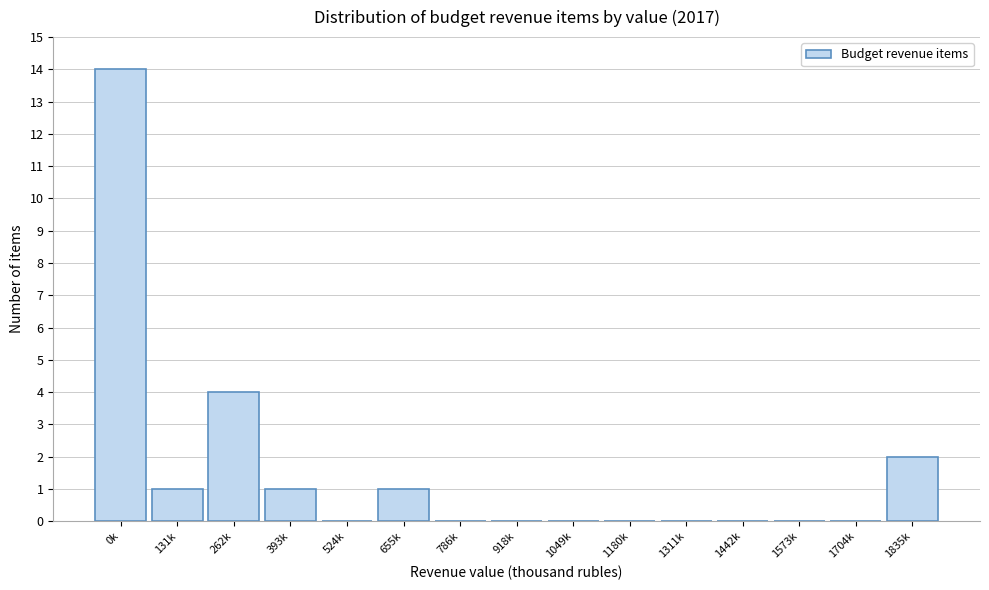

Reading left to right, extract all data points from this chart.

0k=14	131k=1	262k=4	393k=1	524k=0	655k=1	786k=0	918k=0	1049k=0	1180k=0	1311k=0	1442k=0	1573k=0	1704k=0	1835k=2